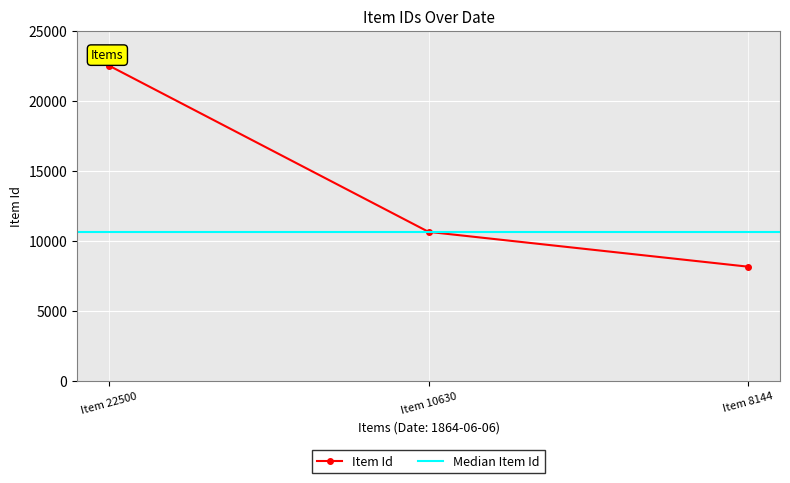

Is it true that Item Id equals 8144 at Item 8144?

True